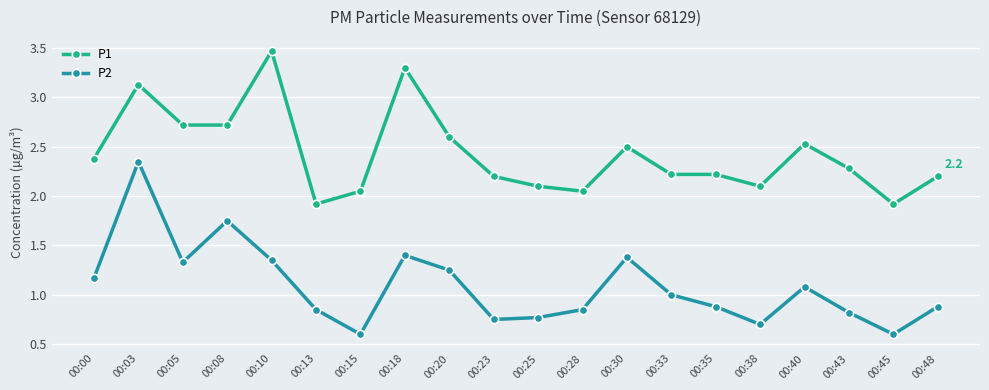

True or false: P1 has more than 2 points higher than both neighbors.

True